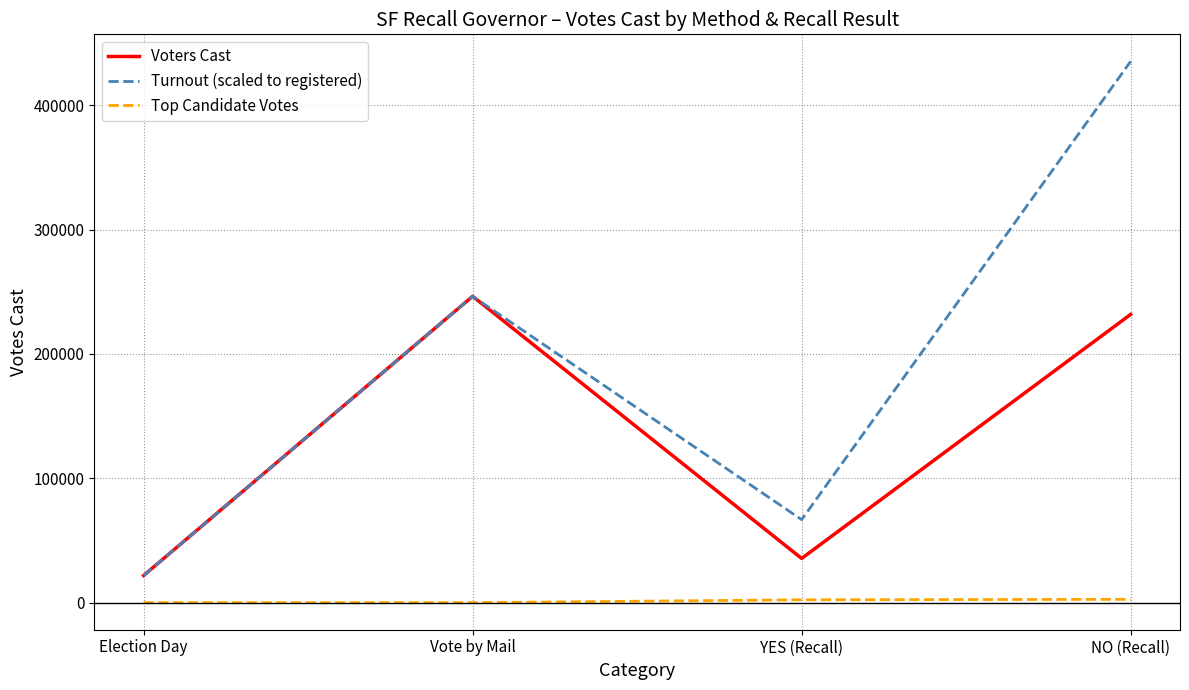

Between Election Day and YES (Recall), which series saw the biggest shift?

Turnout (scaled to registered)